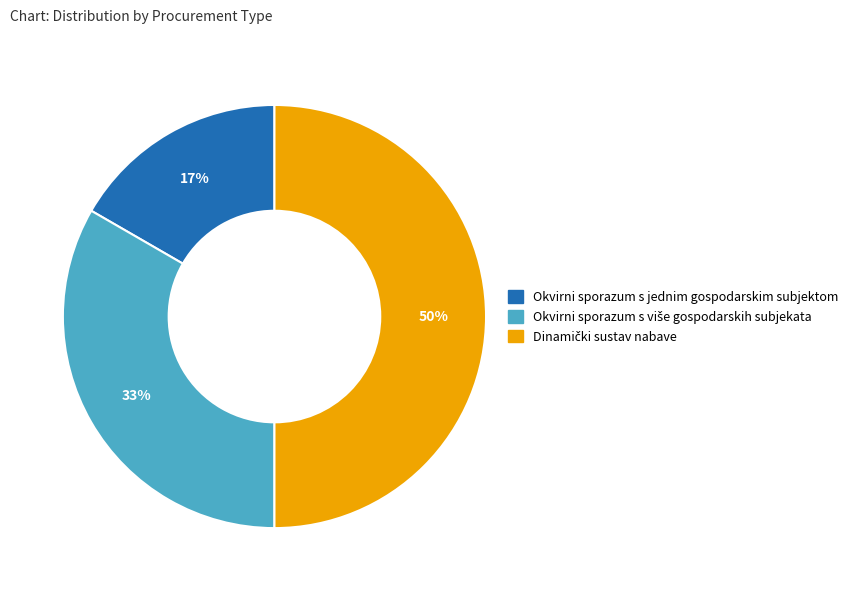

Does Okvirni sporazum s jednim gospodarskim subjektom represent more than half of the total?

No